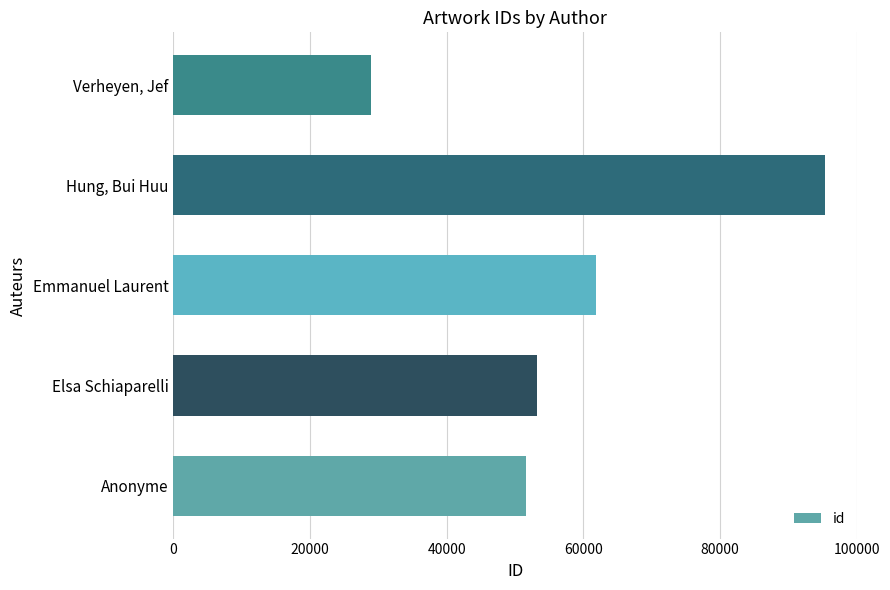

Rank the categories by value from highest to lowest.

Hung, Bui Huu, Emmanuel Laurent, Elsa Schiaparelli, Anonyme, Verheyen, Jef